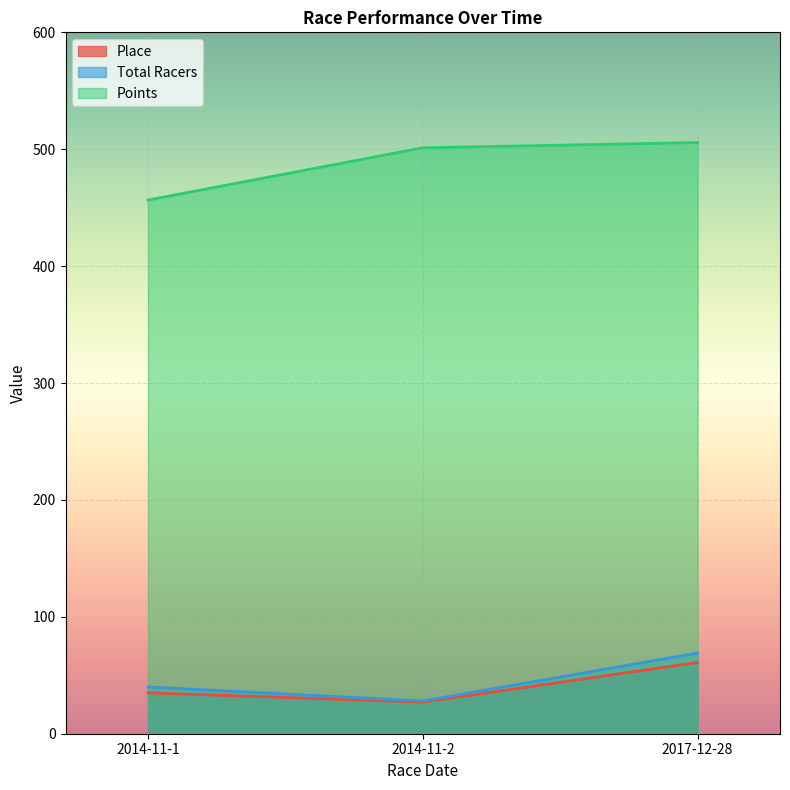

What is the spread (max minus min) of values at 2014-11-1?

421.5